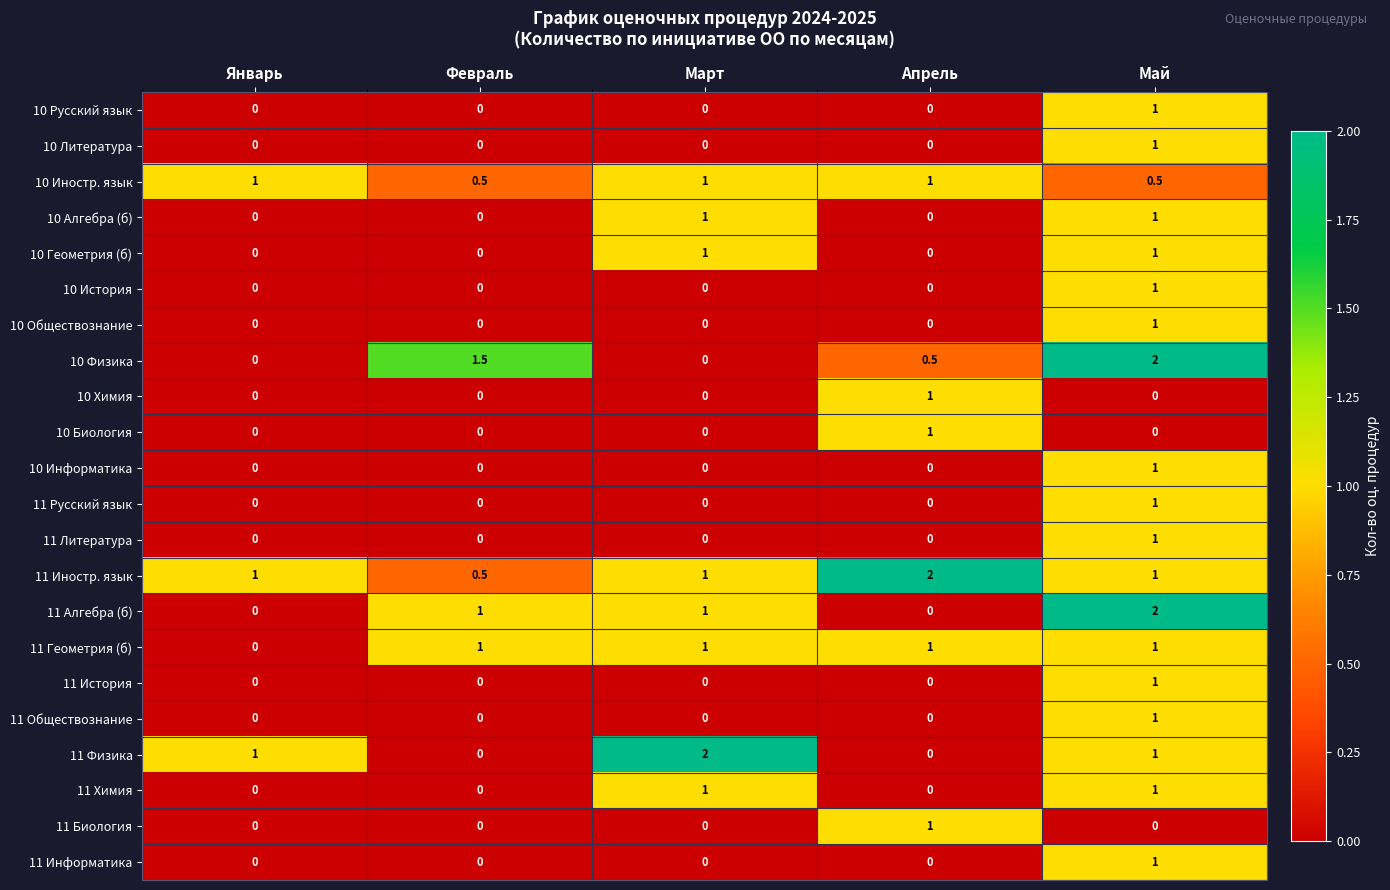

What is the highest value of the 10 Биология series?

1.0